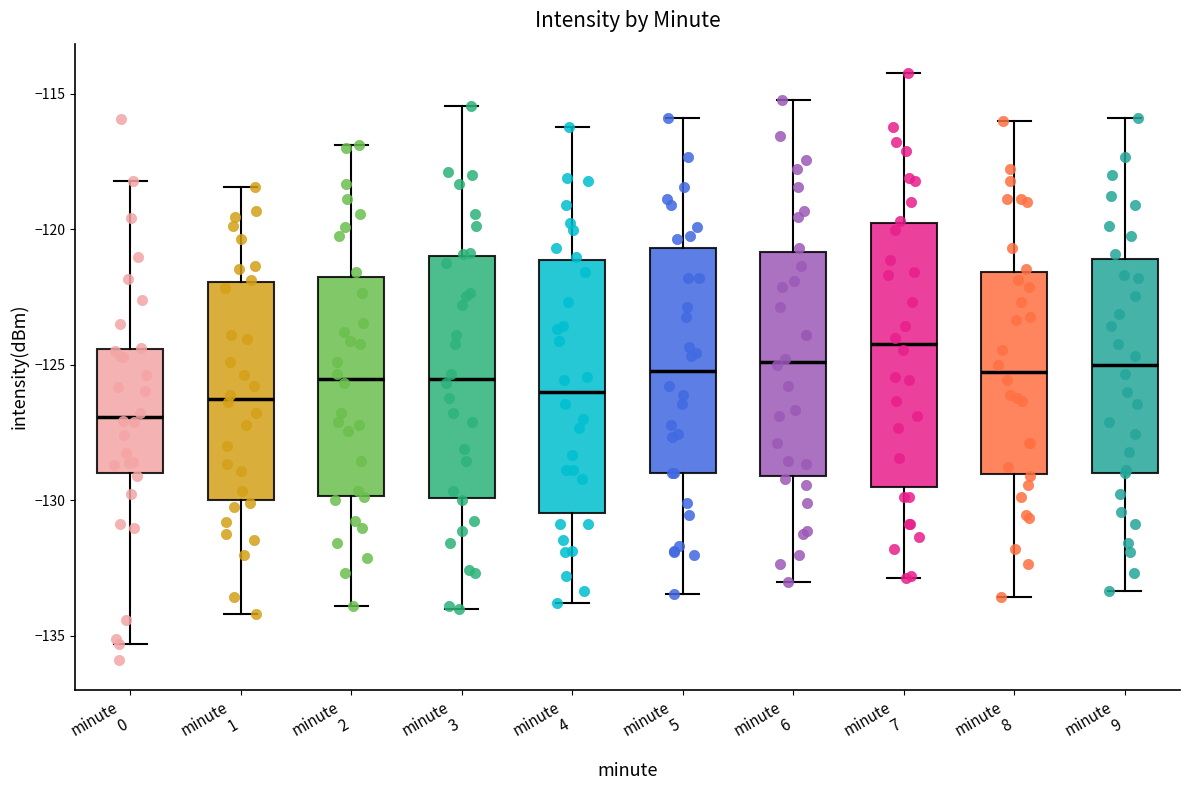

Which box has the lowest median line?

minute 0